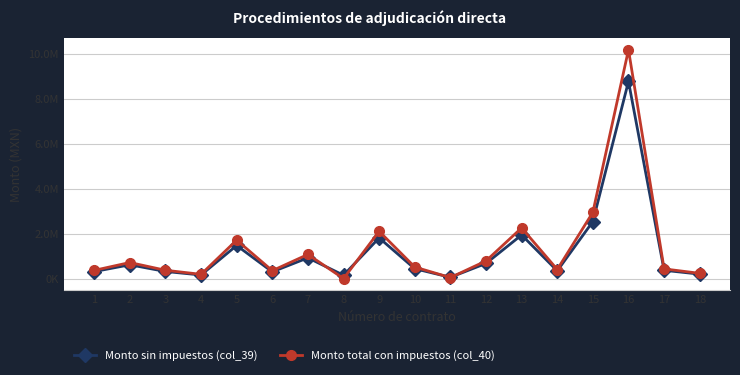

How many times do Monto sin impuestos (col_39) and Monto total con impuestos (col_40) cross each other?

4